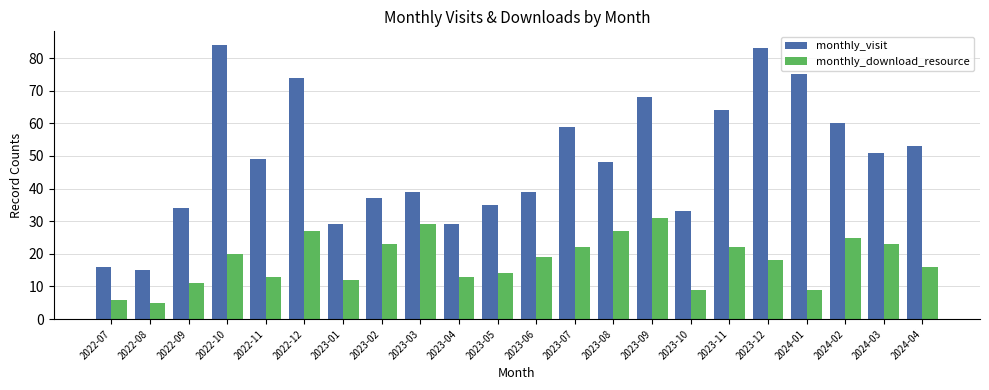

At which category is the sum across all series the highest?

2022-10